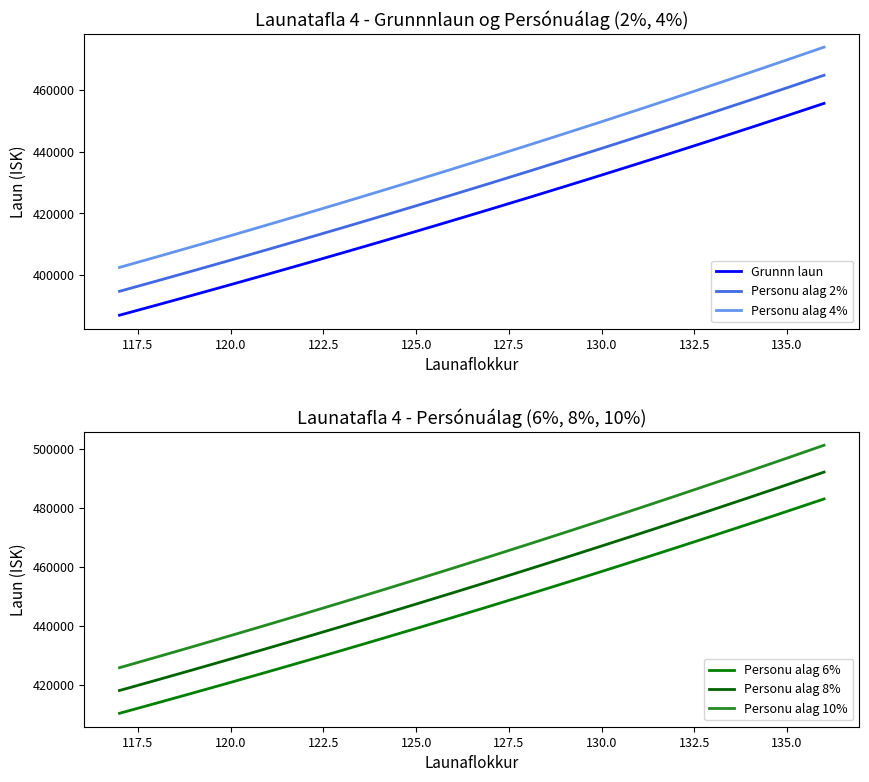

True or false: Personu alag 4% and Personu alag 2% intersect in this chart.

False